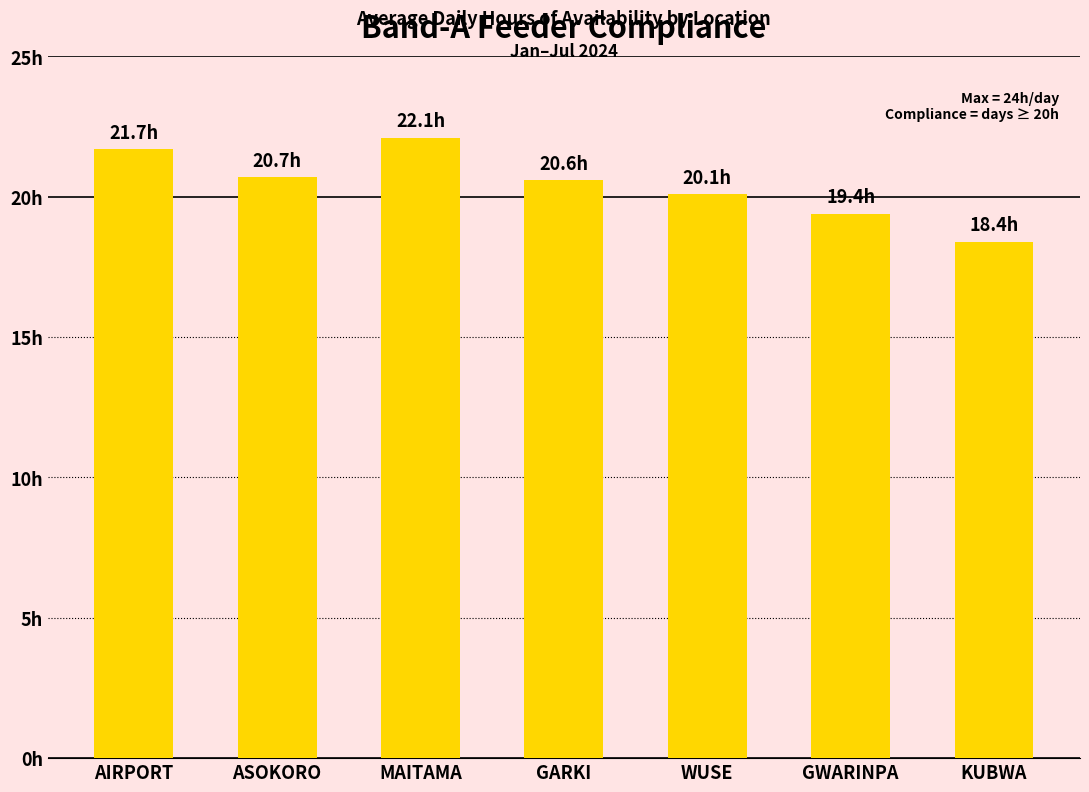

What is the value of the 7th bar from the left?

18.4